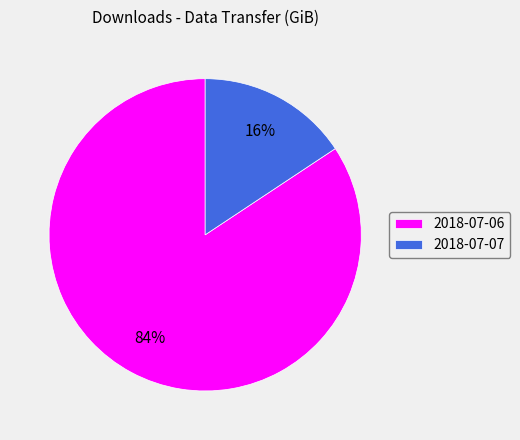

Rank the categories by value from lowest to highest.

2018-07-07, 2018-07-06